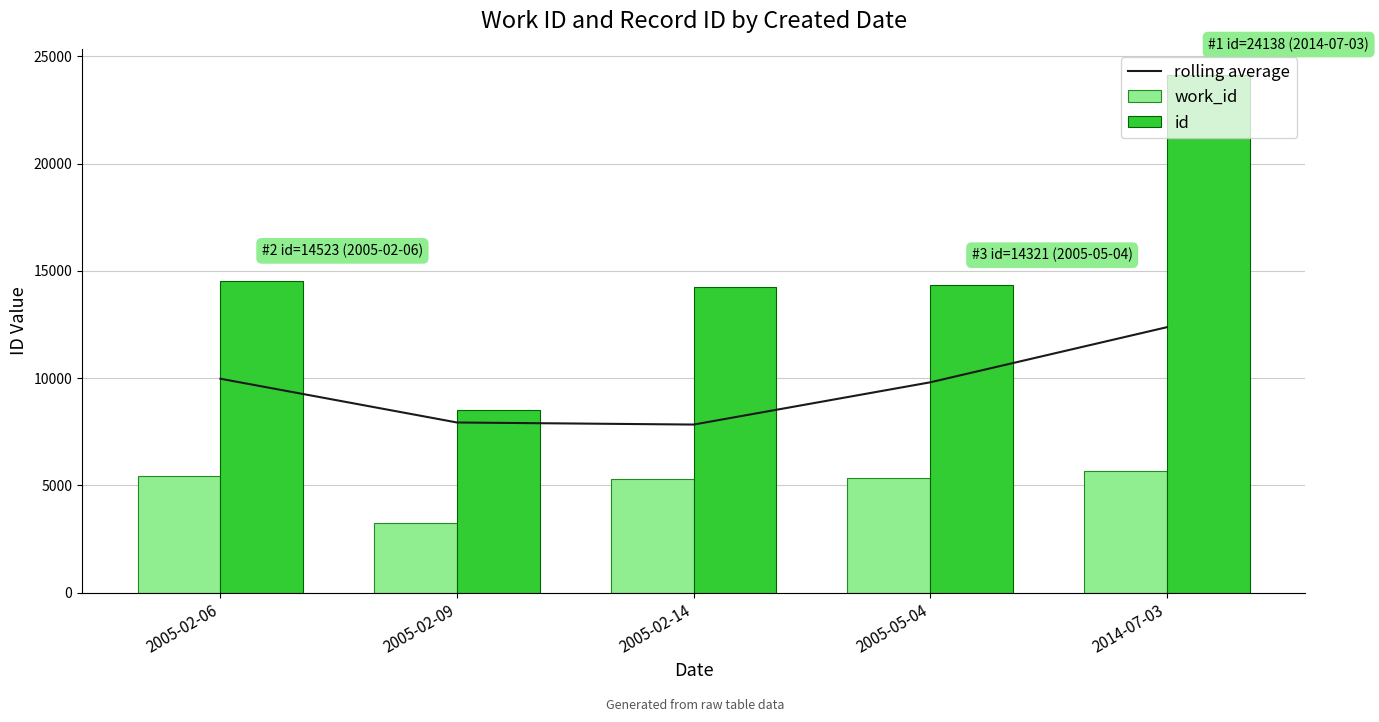

Which series has the largest range (max minus min)?

id